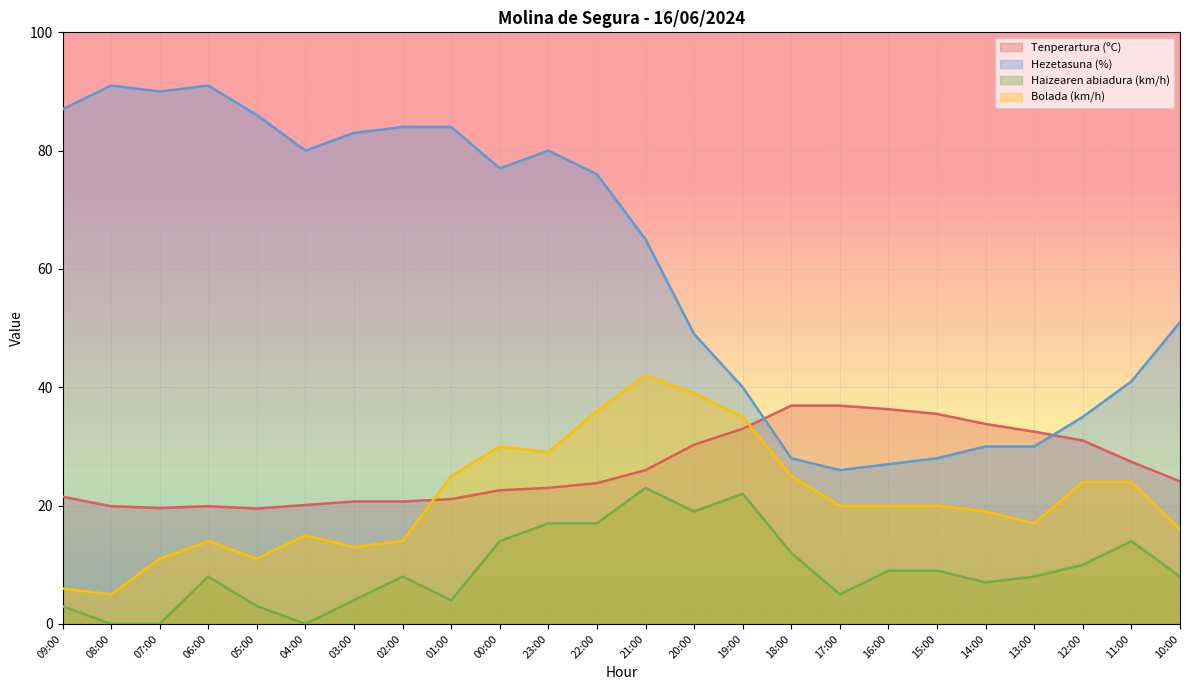

How many intersections are there between Bolada (km/h) and Tenperartura (ºC)?

2